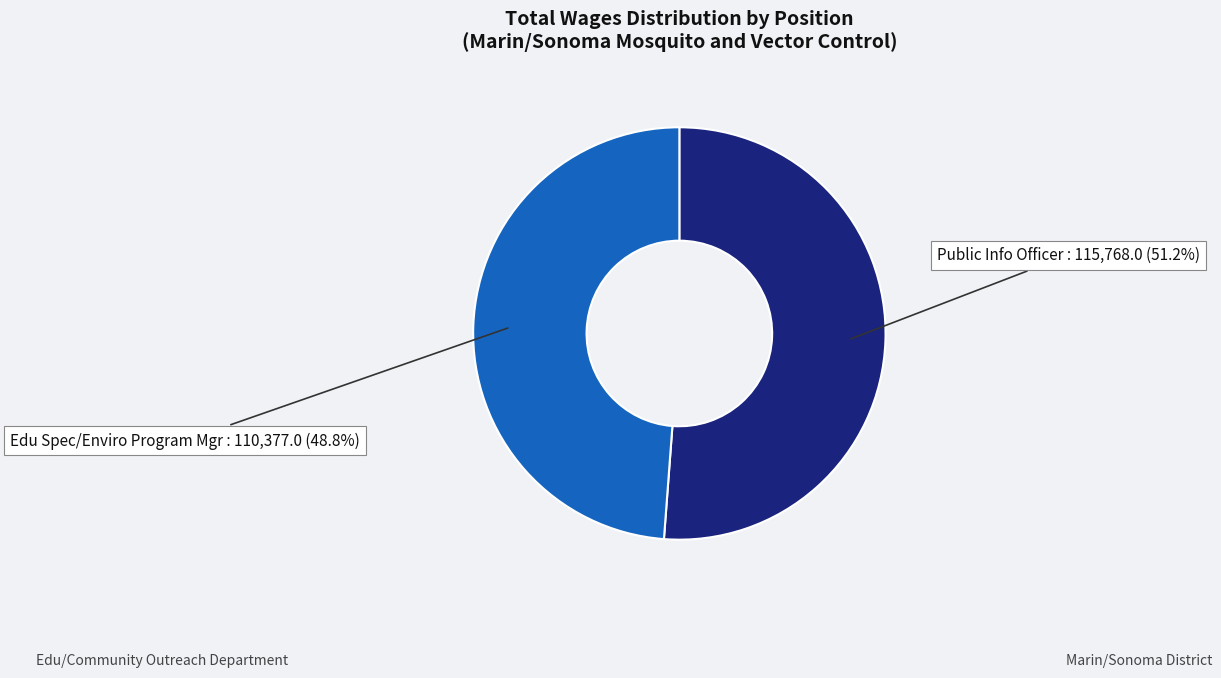

Is there any slice that represents more than half of the pie?

Yes